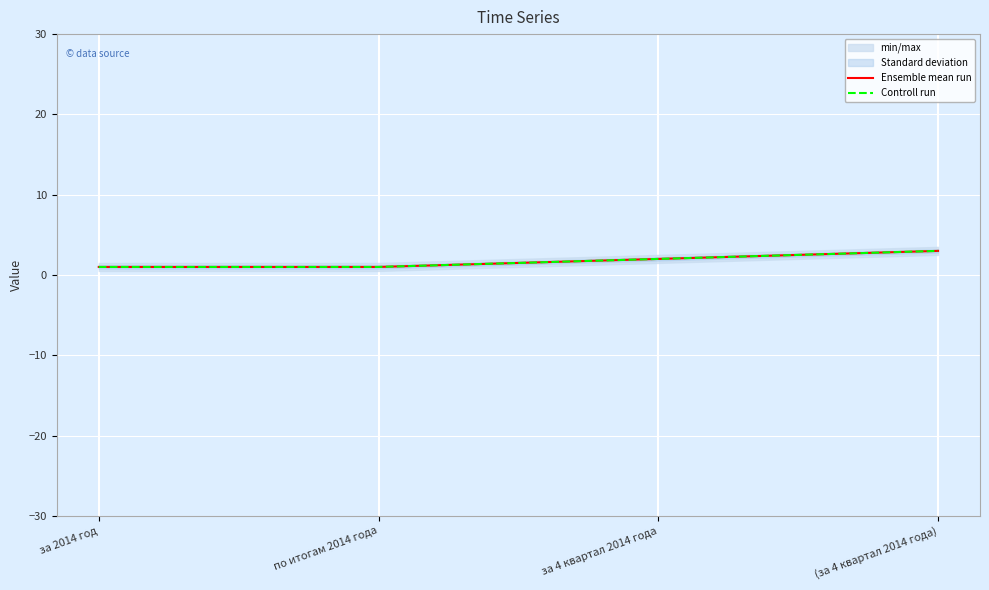

Which series has the largest total across all categories?

Ensemble mean run